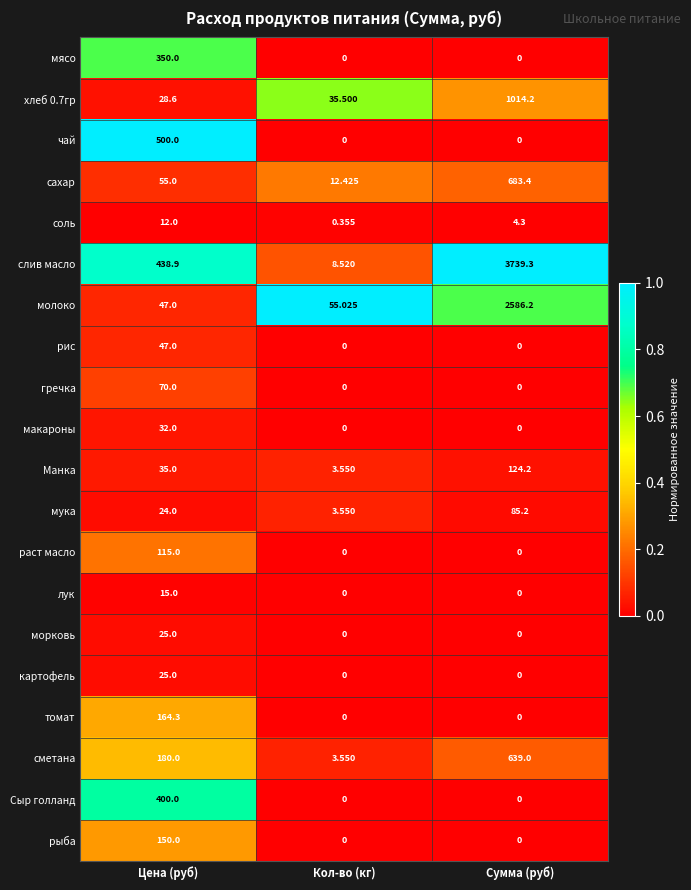

At which label does макароны reach its peak?

Цена (руб)